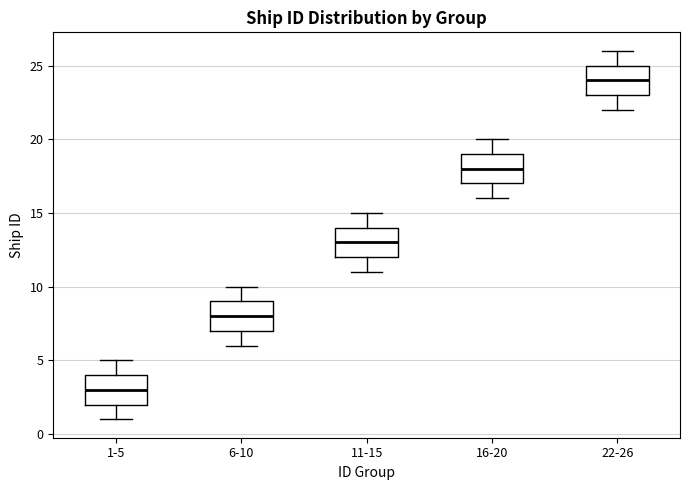

Where does the lower whisker of the box for 1-5 end on the y-axis? The values are not printed on the chart, so give them approximately, as read against the axis.

1